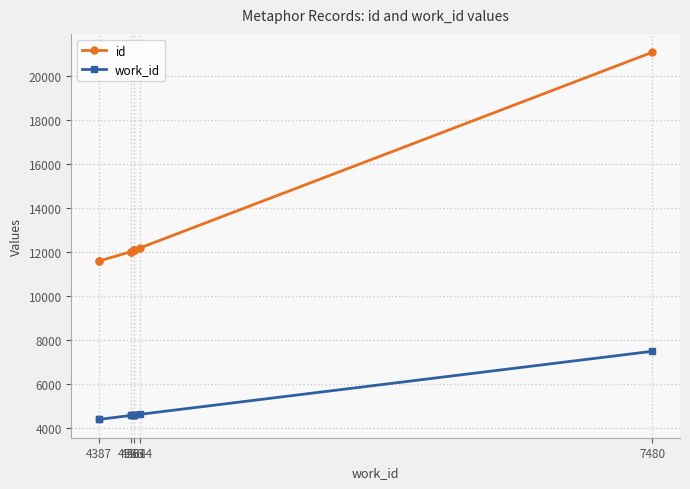

Which series has the largest total across all categories?

id